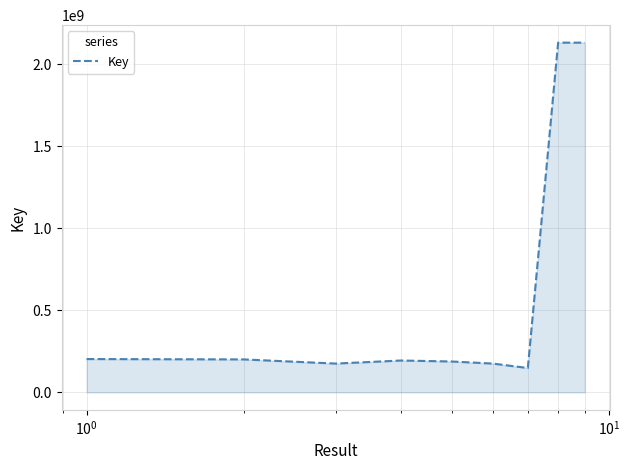

What is the minimum value shown in the chart?

148217437